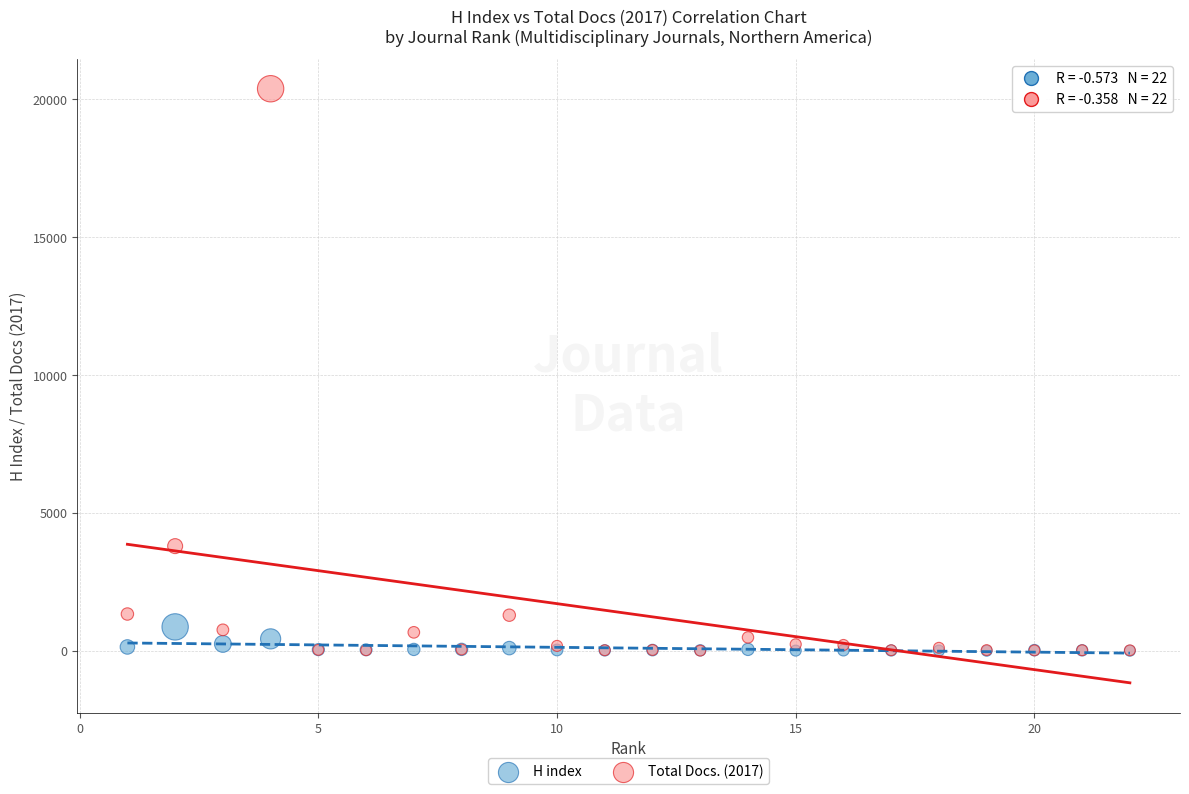

Across all series, what Y value is closest to 10193?

3798